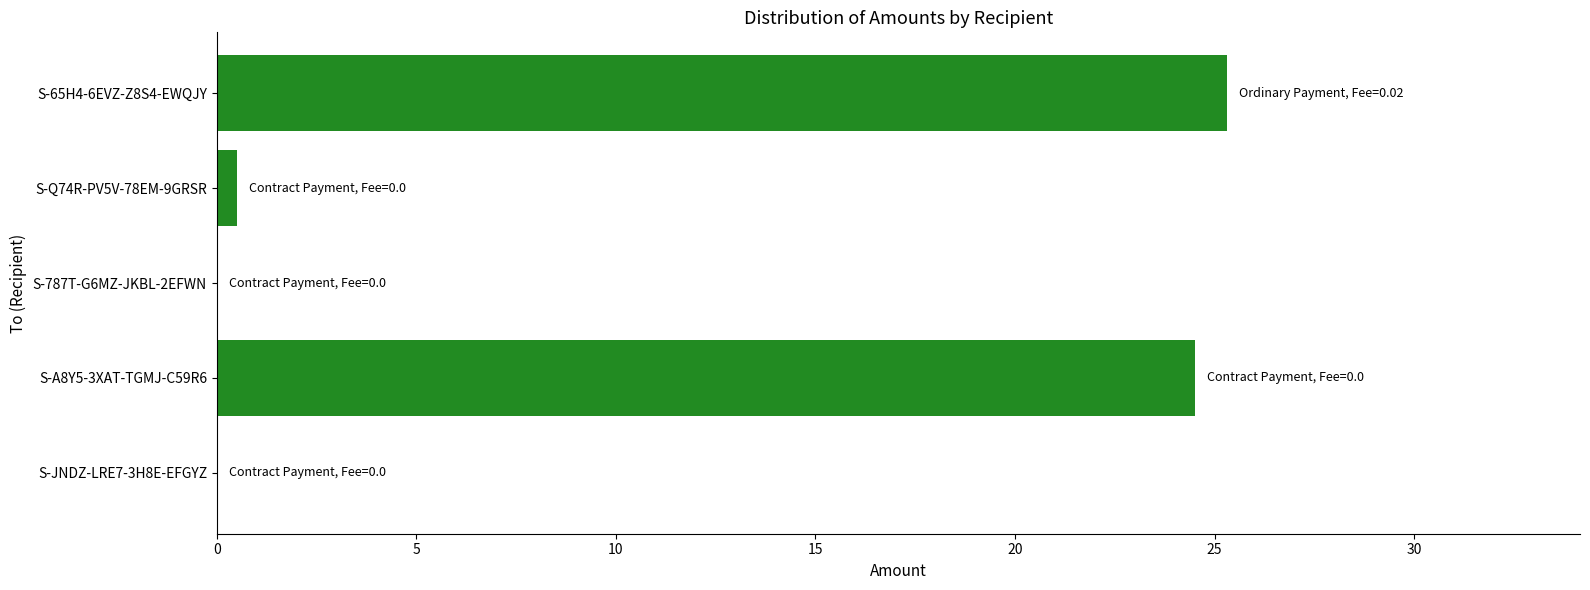

How many distinct data groups are displayed?

1